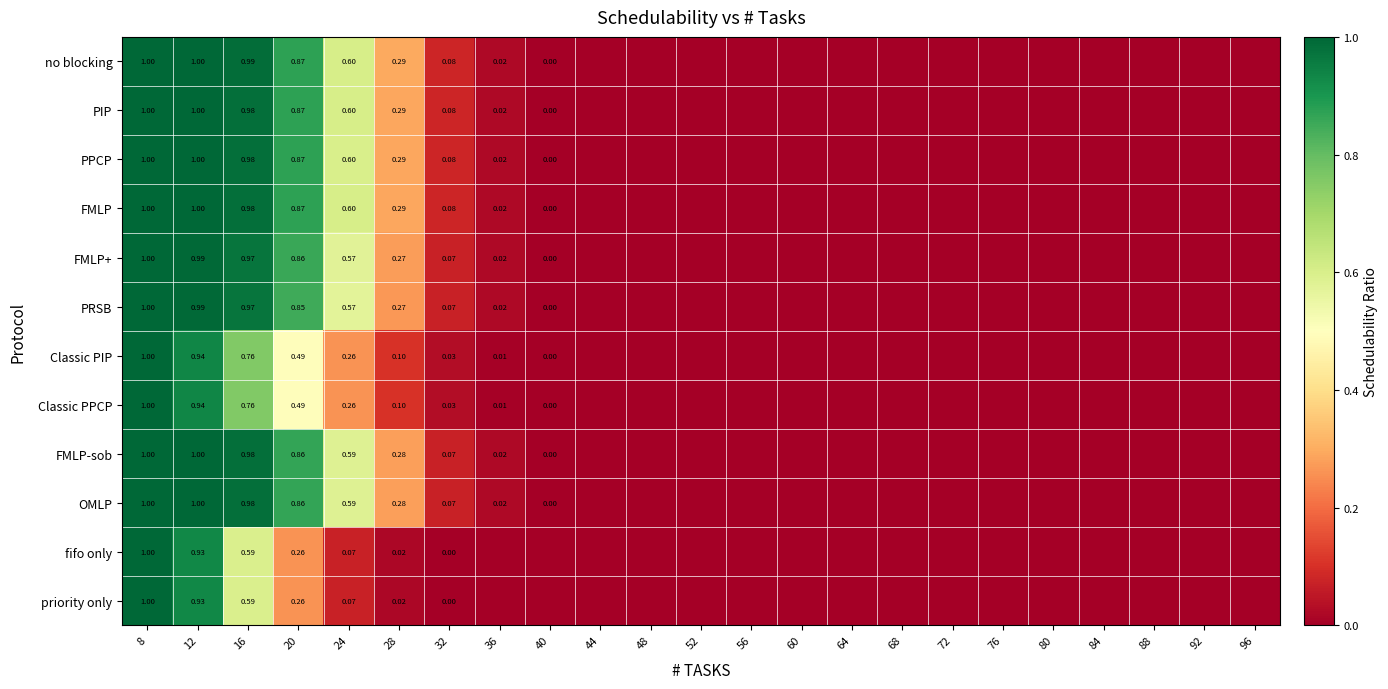

What is the average value of the PIP series?

0.2